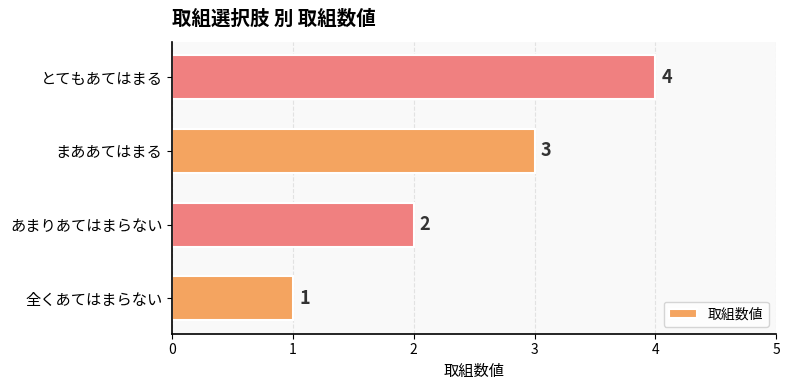

What is the difference between the second highest and minimum values?

2